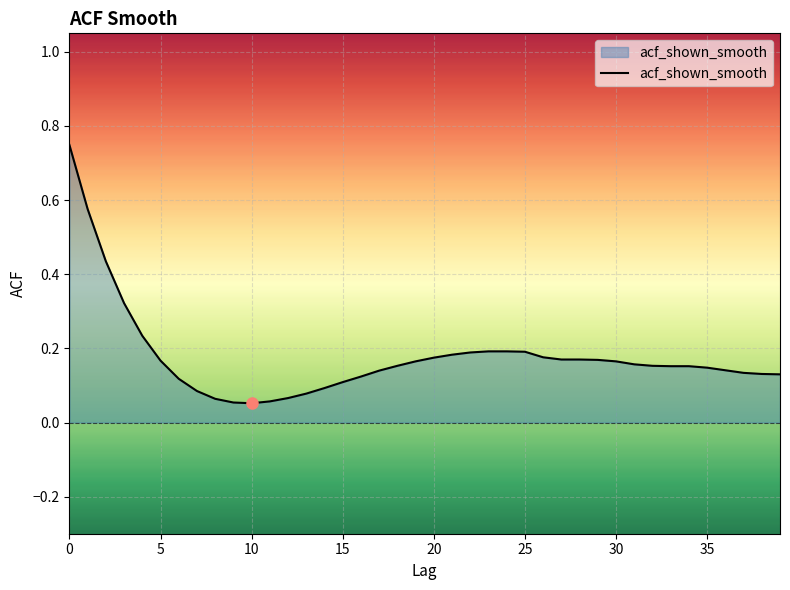

How many lines are shown in the chart?

1